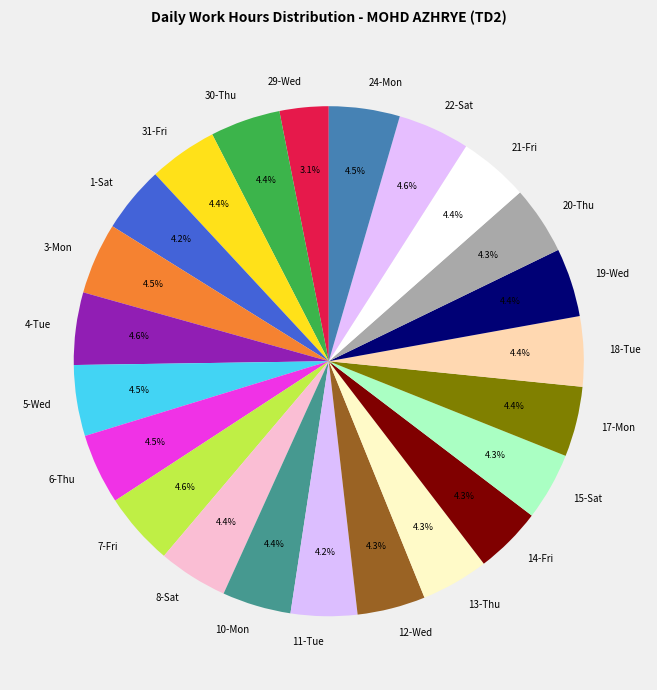

To the nearest percent, what is the average slice percentage?

4%